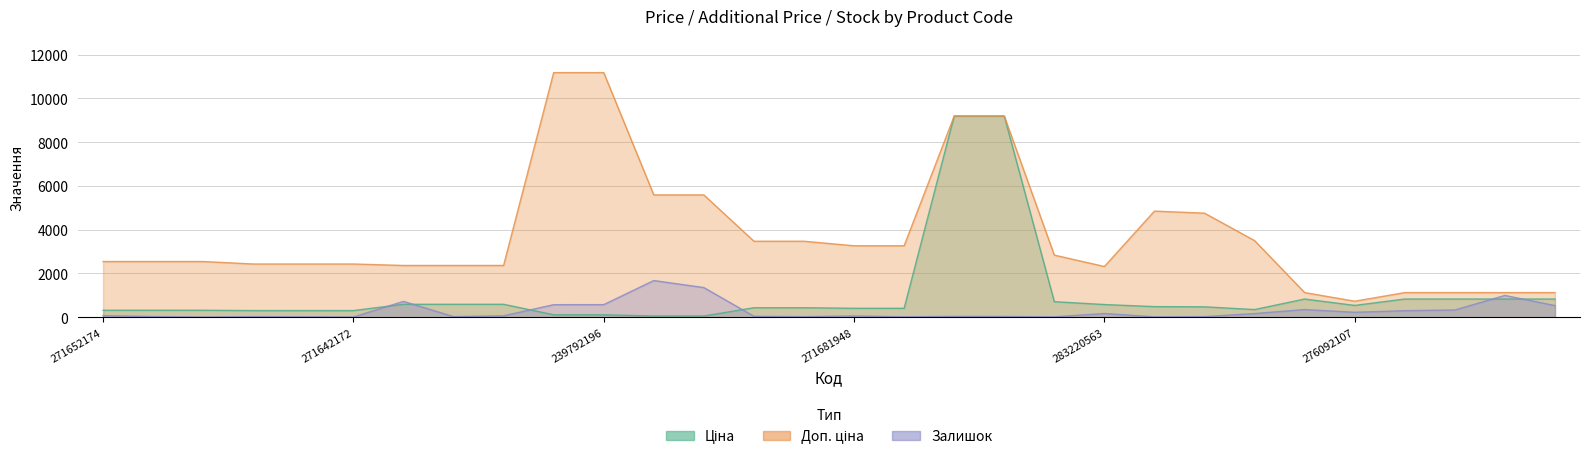

How many data points does each series have?

30